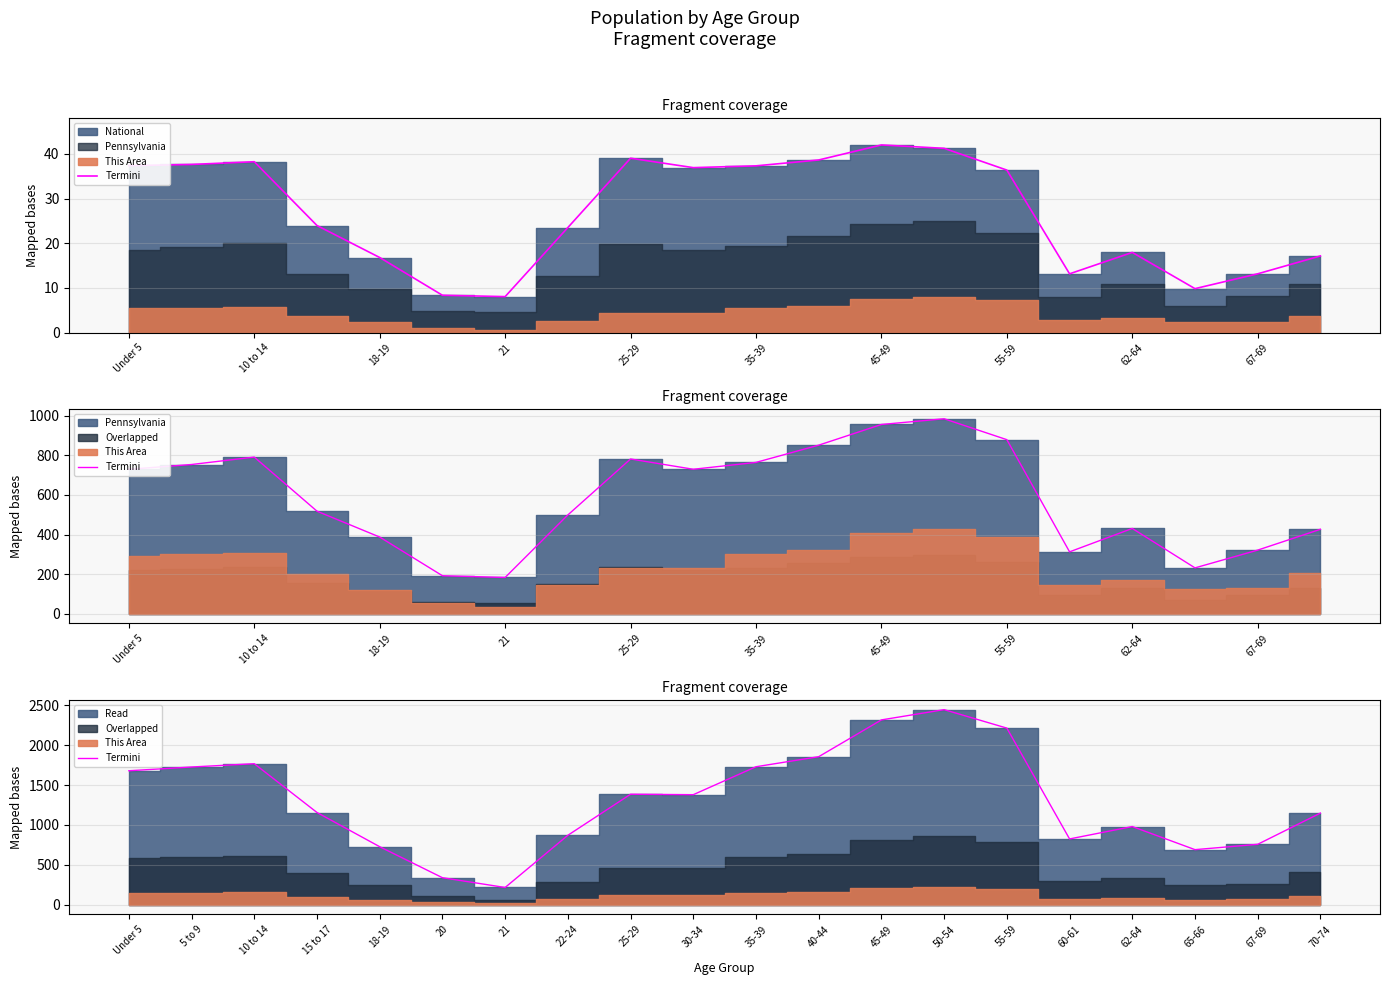

What is the maximum value shown in the chart?

2445.4